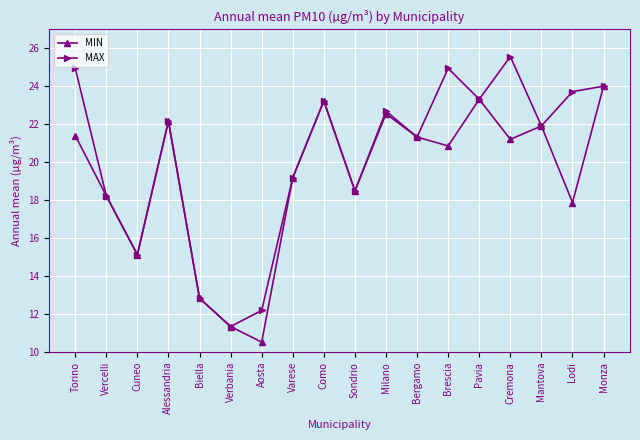

Which category has the lowest value in the MAX series?

Verbania